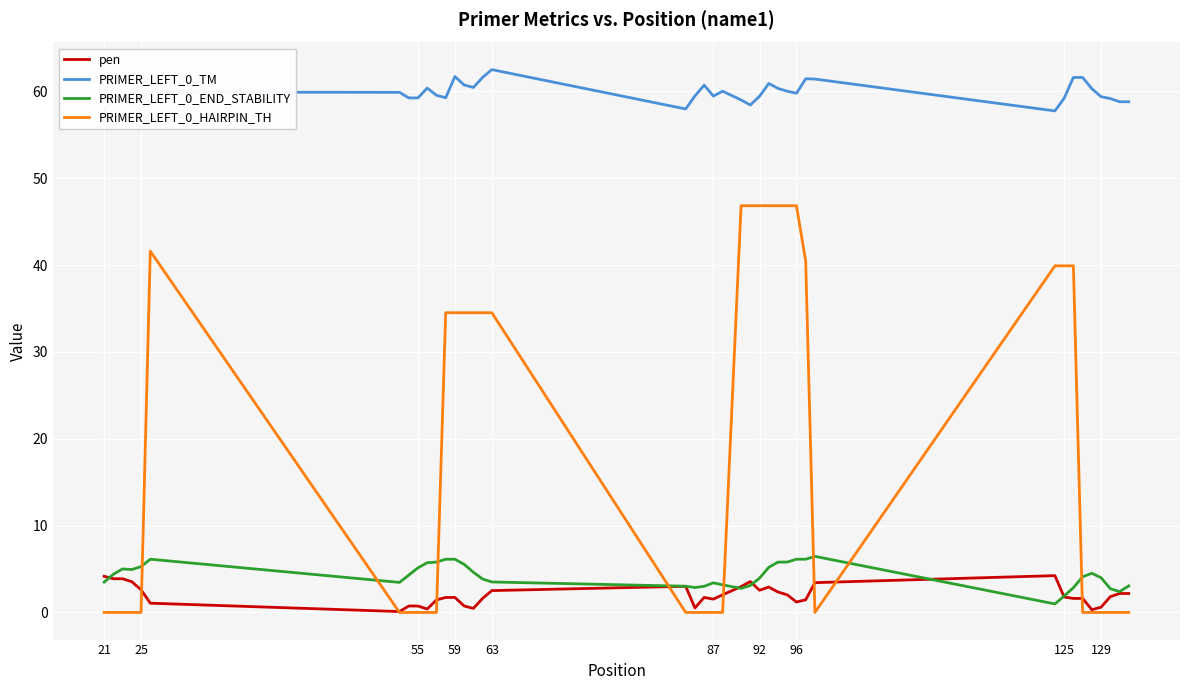

What is the highest value of the PRIMER_LEFT_0_TM series?

62.5